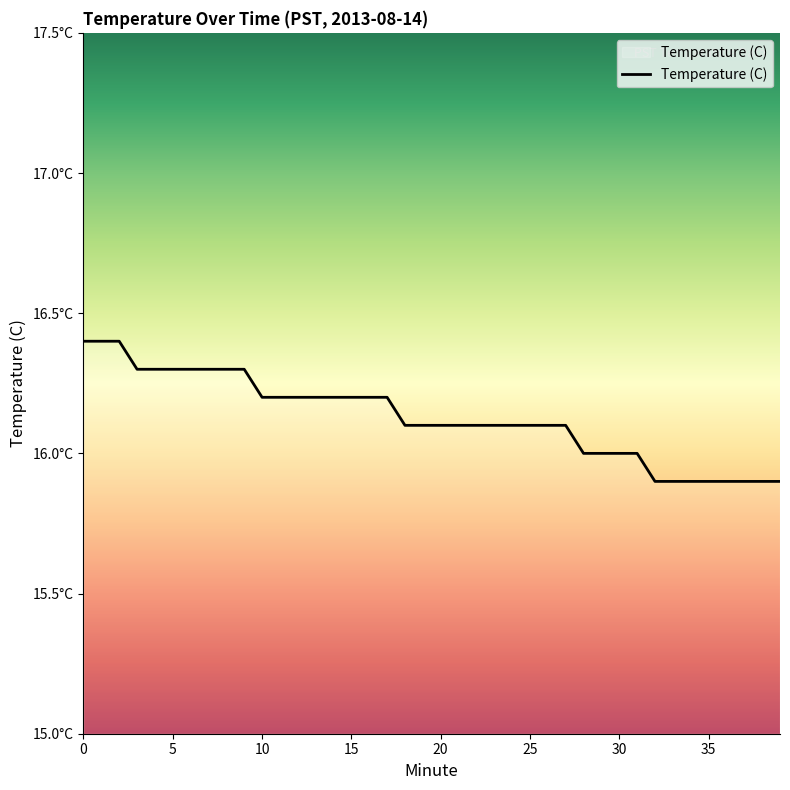

Does the chart have visible grid lines?

No